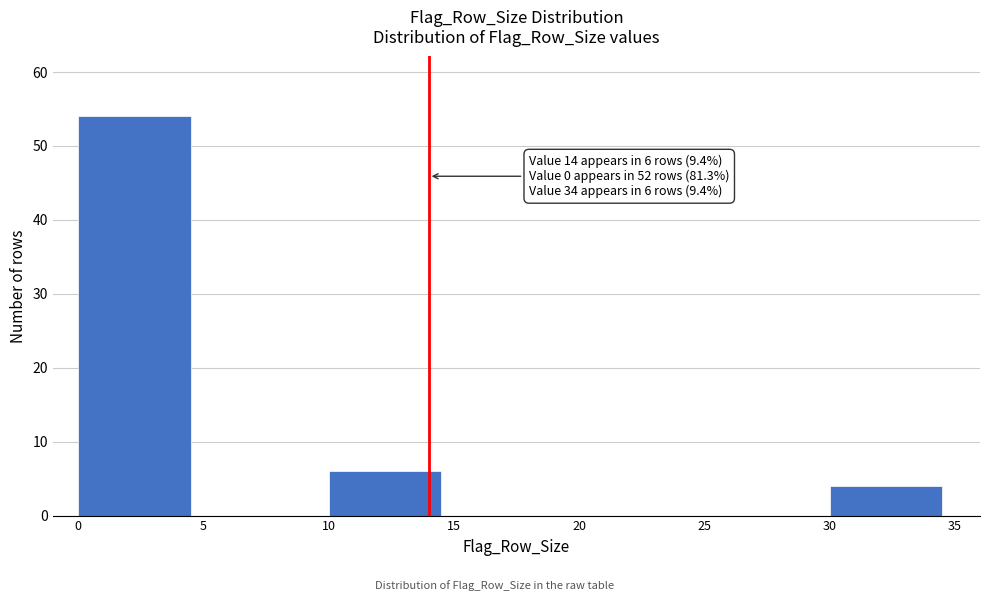

Reading left to right, what are all the values shown in this chart?

0=54	5=0	10=6	15=0	20=0	25=0	30=4